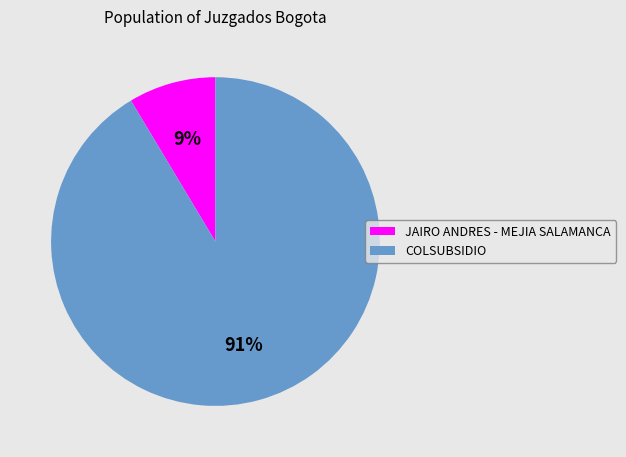

Is it true that JAIRO ANDRES - MEJIA SALAMANCA is 9% of the pie?

True